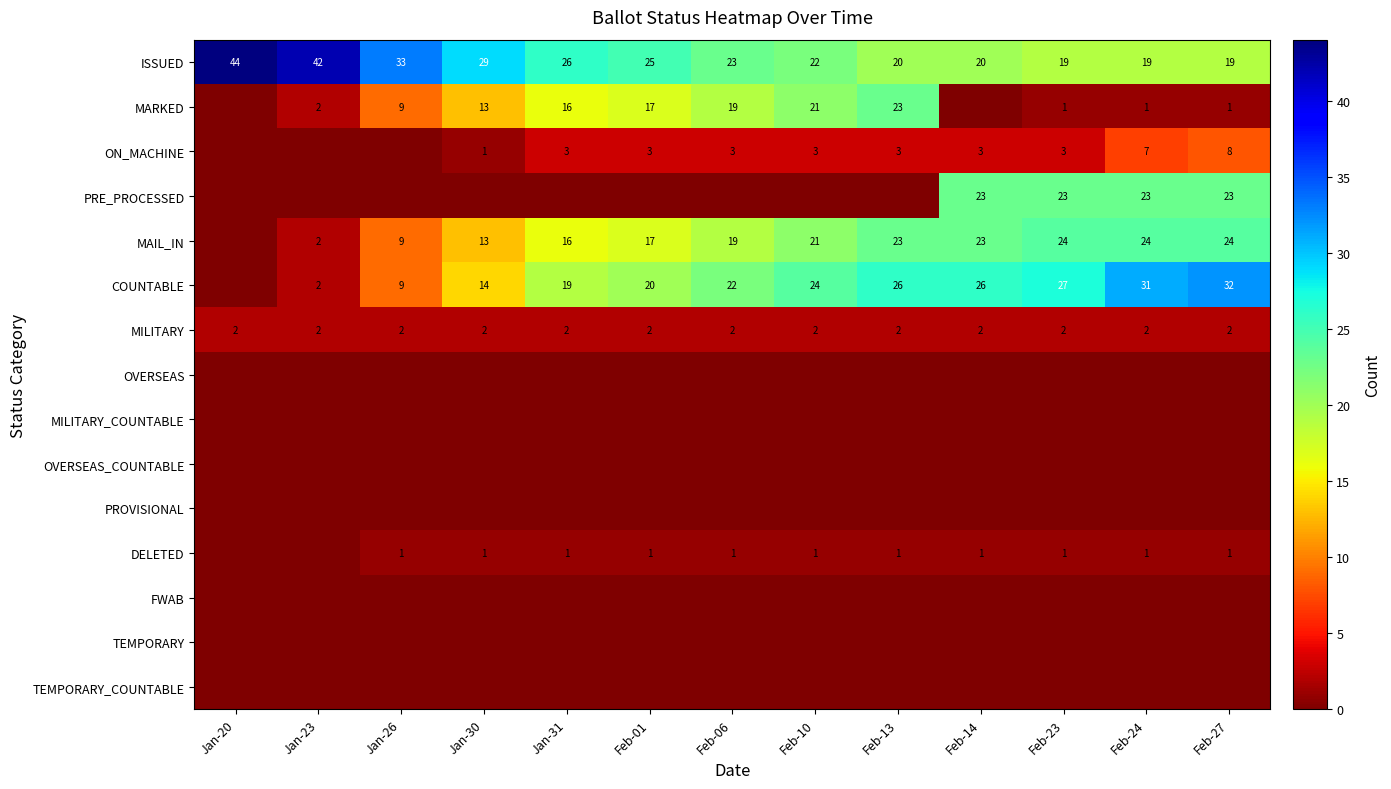

The ISSUED series shows 25 at Feb-27. True or false?

False